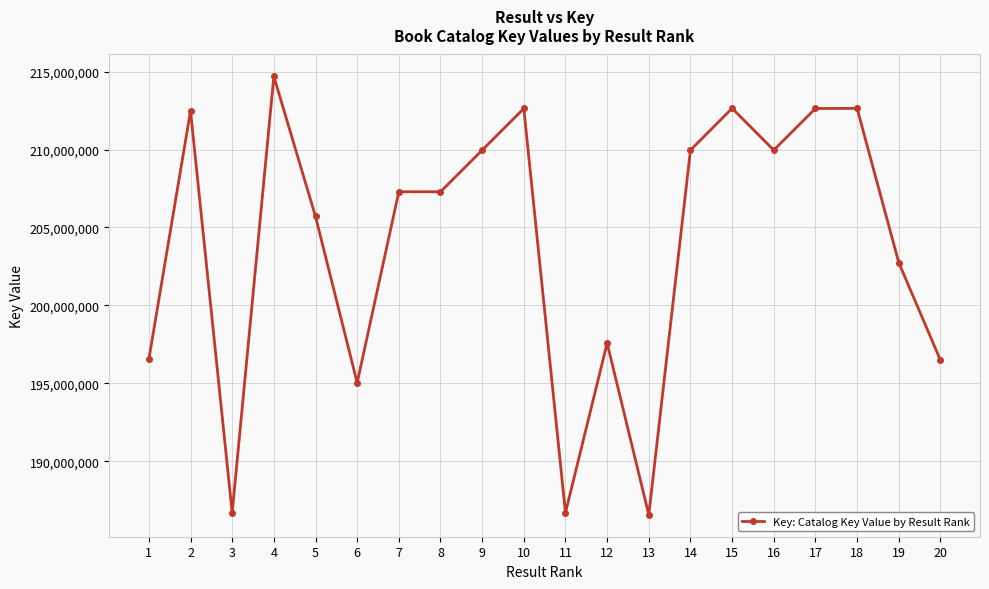

The value at 14 is 49833375. True or false?

False